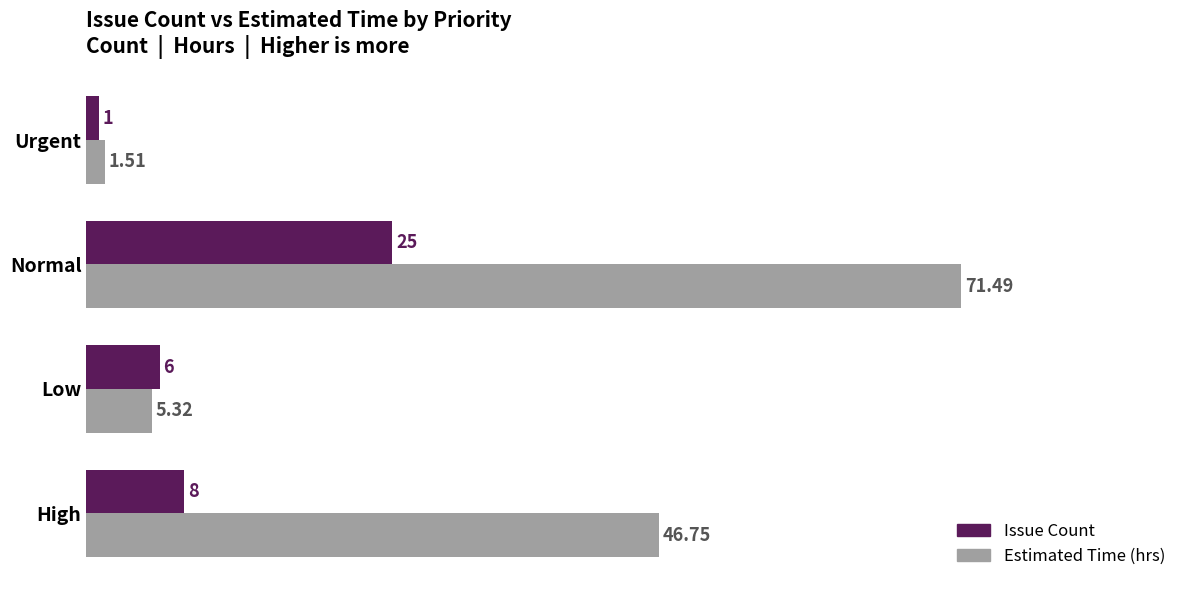

Rank the series by their average value, from lowest to highest.

Issue Count, Estimated Time (hrs)